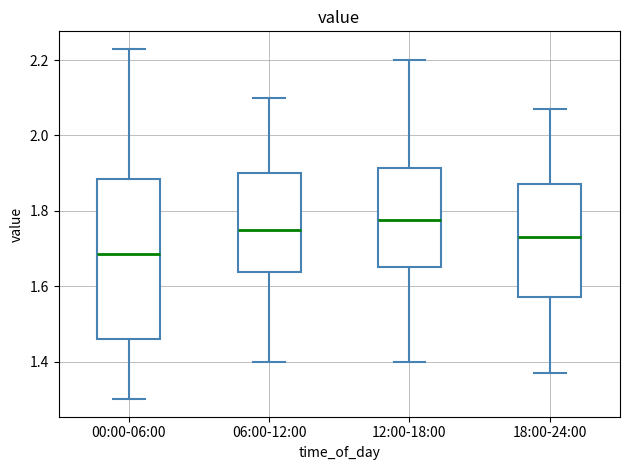

Reading left to right, transcribe this box plot: for each box, give where its median line is, the range the box spans, and where its two whiskers end, as read against the y-axis. The values are not printed on the chart, so give them approximately, as read against the axis.

00:00-06:00: median 1.68, box 1.46 to 1.88, whiskers 1.30 to 2.24
06:00-12:00: median 1.76, box 1.64 to 1.90, whiskers 1.40 to 2.10
12:00-18:00: median 1.78, box 1.66 to 1.92, whiskers 1.40 to 2.20
18:00-24:00: median 1.74, box 1.58 to 1.88, whiskers 1.38 to 2.08